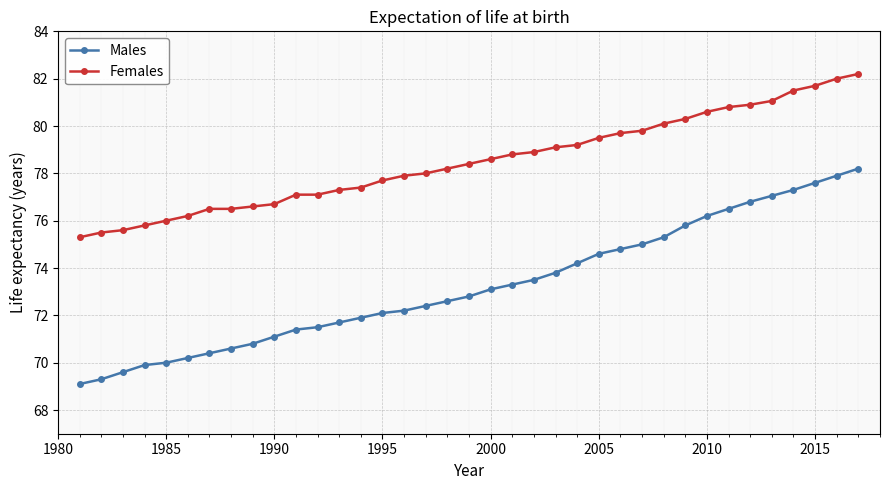

Rank the series by their maximum value, from highest to lowest.

Females, Males